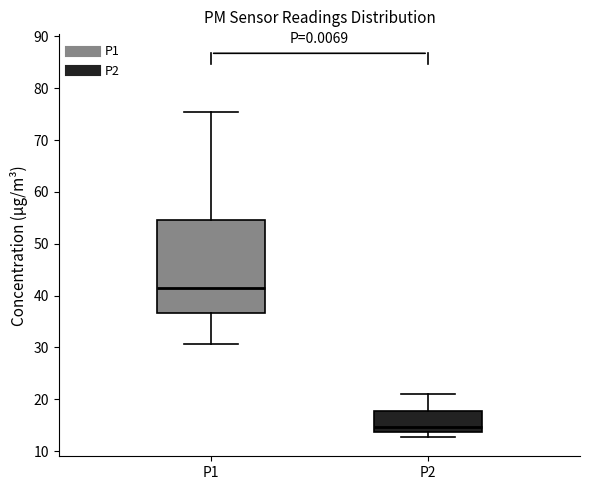

Comparing the boxes themselves (not the whiskers), which one is the tallest?

P1